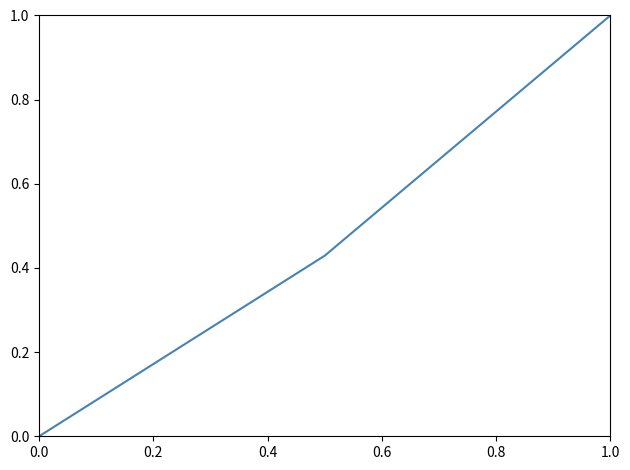

What is the difference between the maximum and minimum values?

1.0